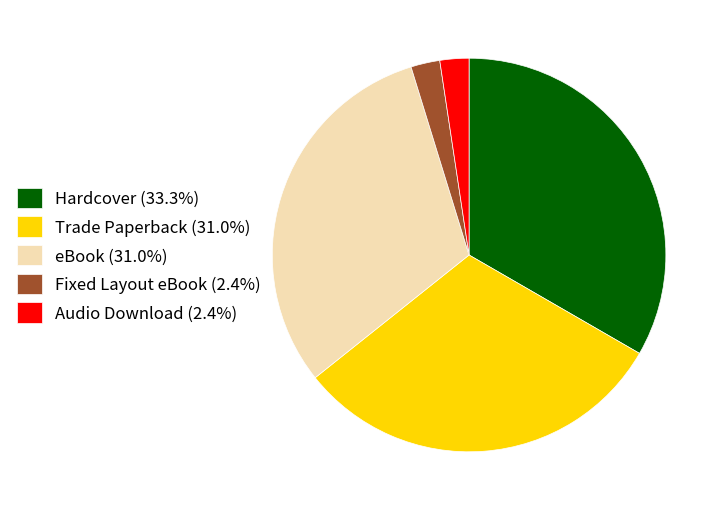

Is there a majority slice in this chart?

No